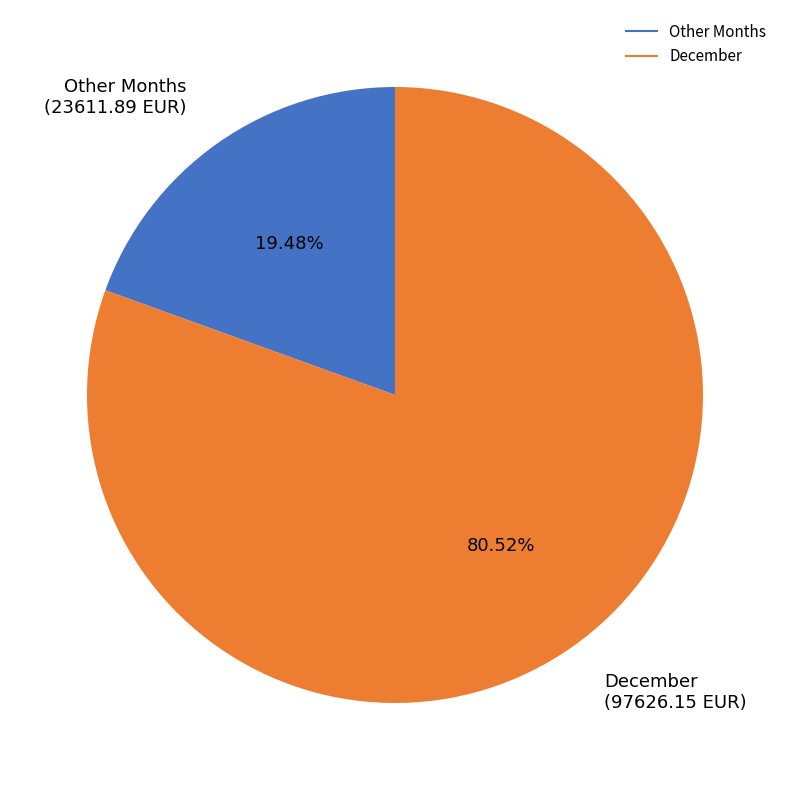

Which has a higher value, December (97626.15 EUR) or Other Months (23611.89 EUR)?

December (97626.15 EUR)